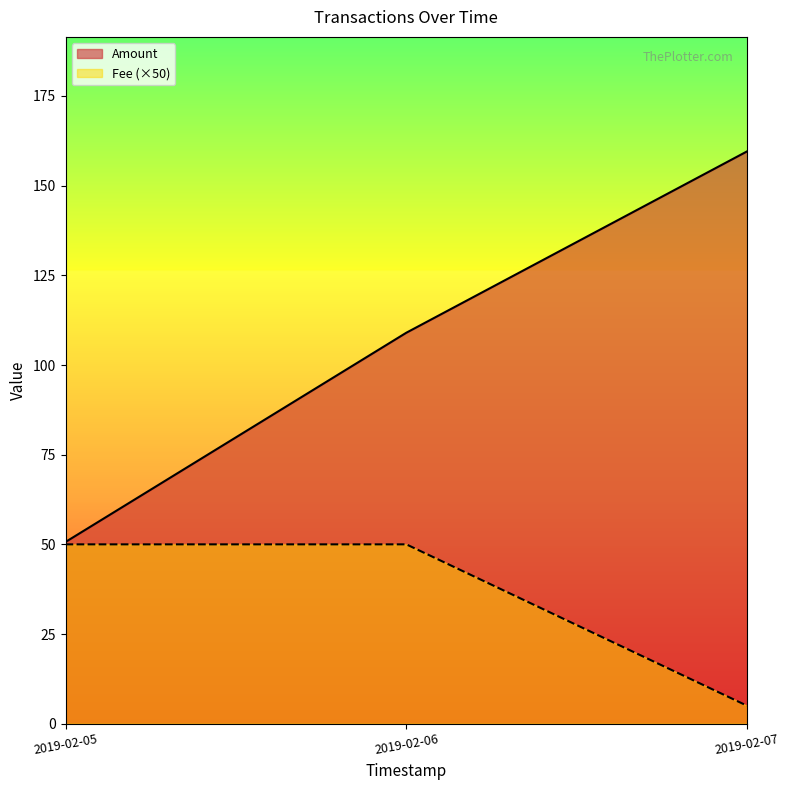

Reading right to left, what are all the values shown in this chart?

Amount: 159.6	109.0	50.7
Fee: 5.0	50.0	50.0